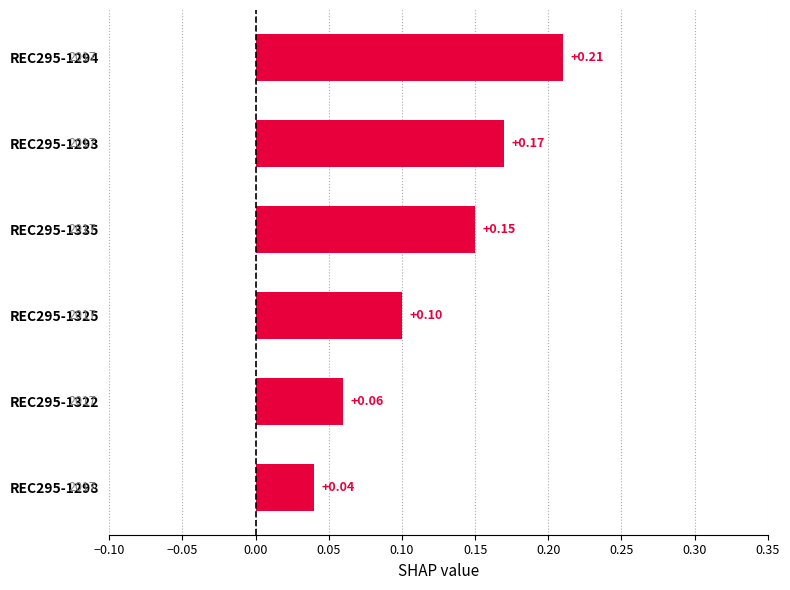

How many bars are there in total?

6